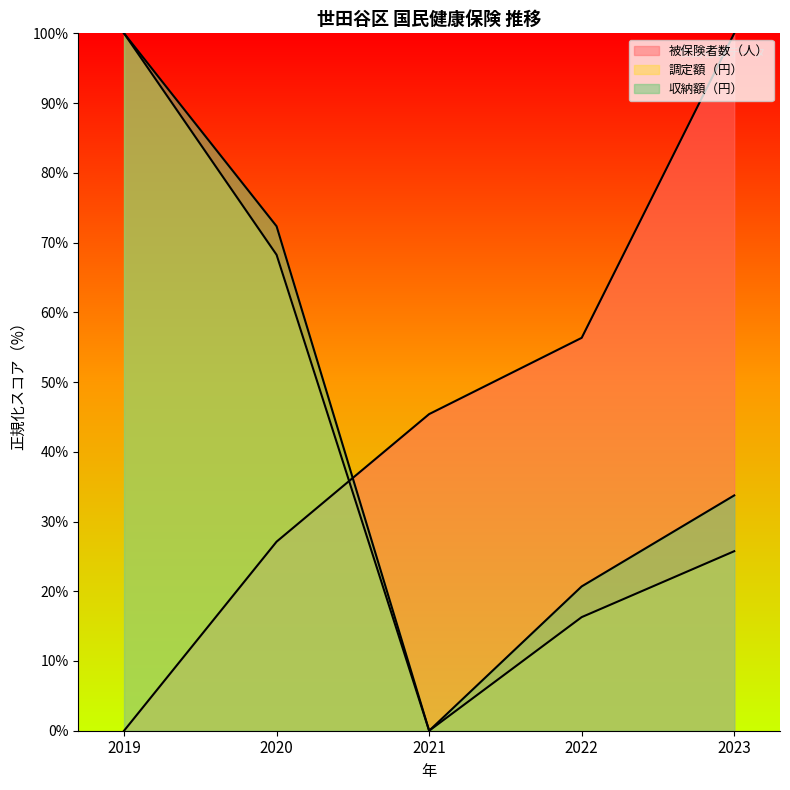

What is the sum of all 被保険者数（人） values?

228.8